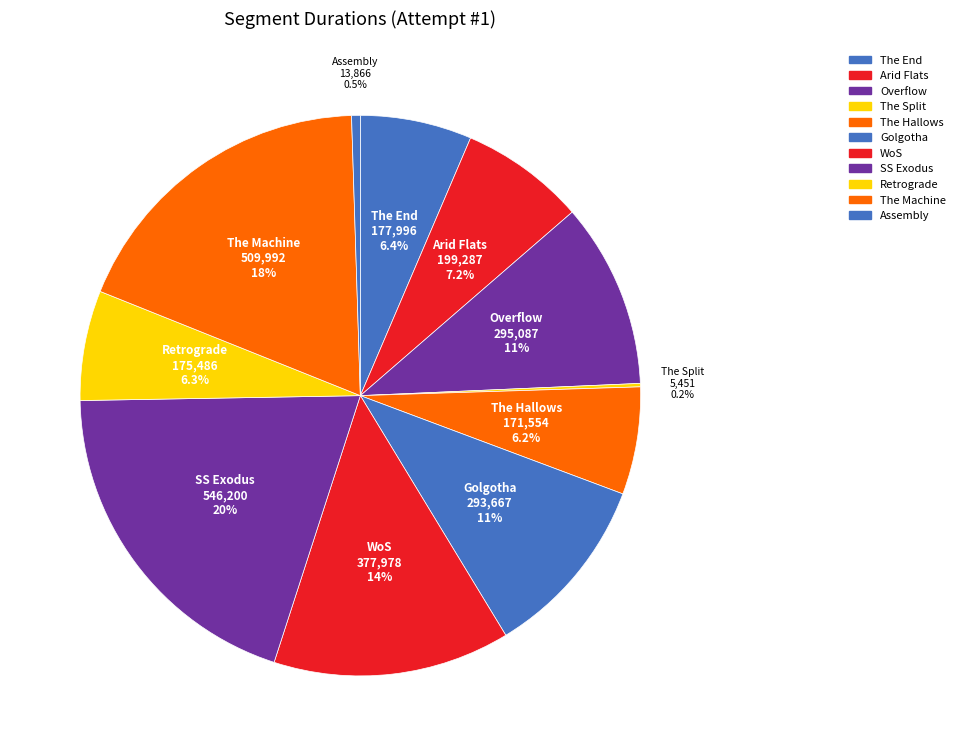

To the nearest percent, what is the difference between the largest and smallest slice percentages?

20%